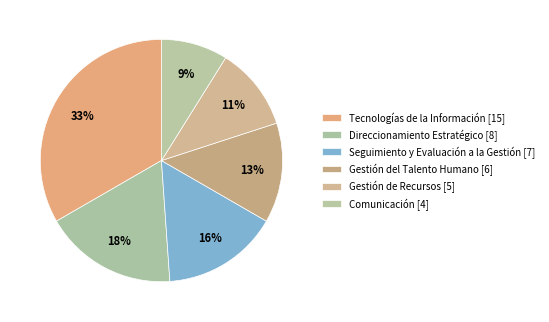

Which has a higher value, Seguimiento y Evaluación a la Gestión or Gestión de Recursos?

Seguimiento y Evaluación a la Gestión